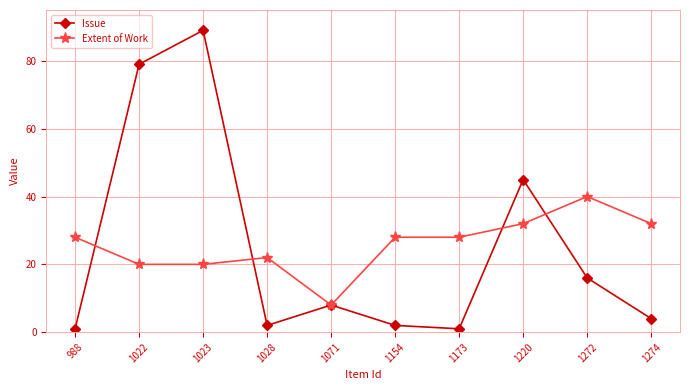

At which label does Issue reach its peak?

1023